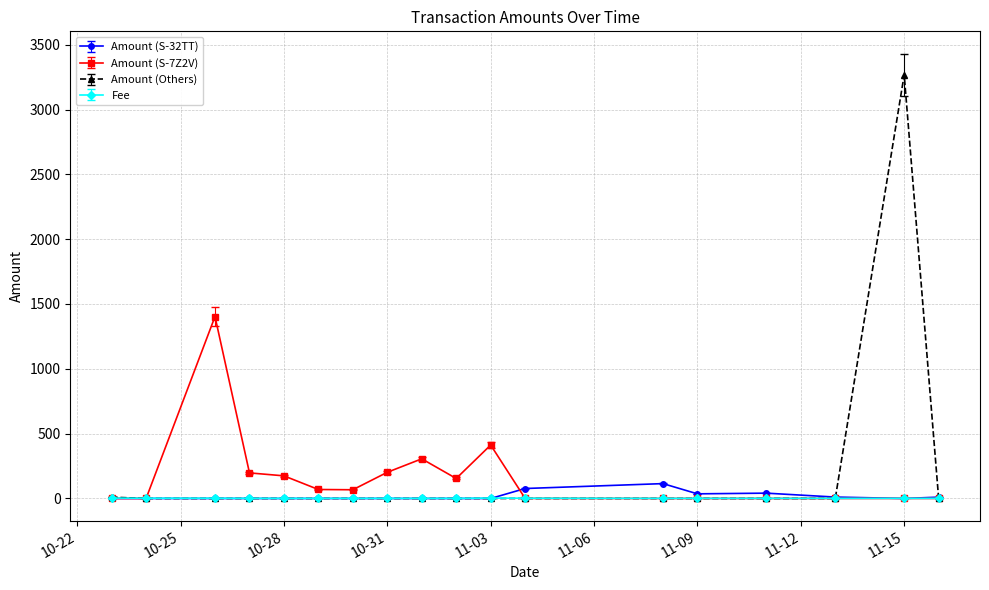

Which series has the largest range (max minus min)?

Amount (Others)